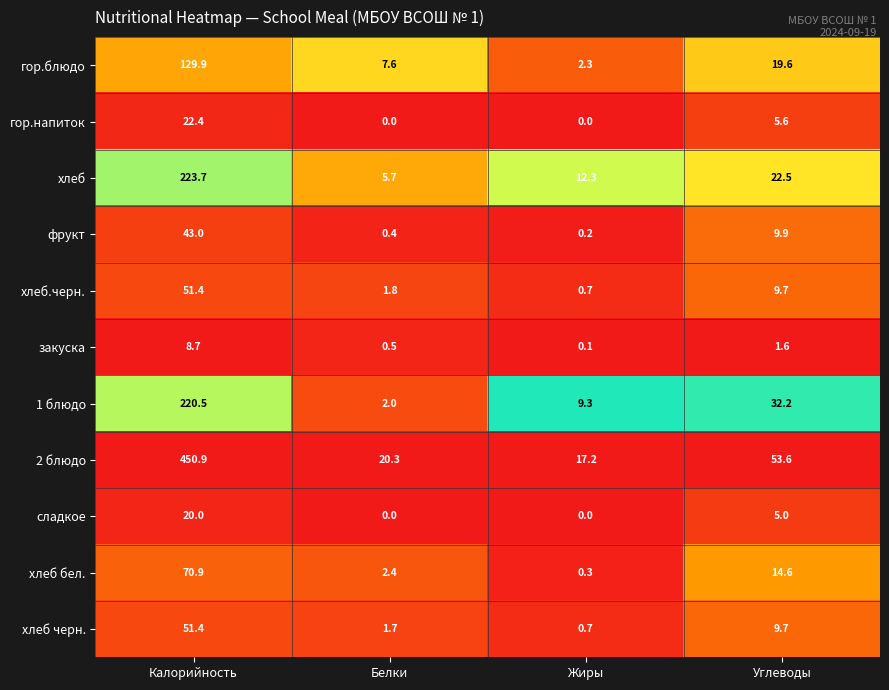

Which series has the widest spread of values?

2 блюдо